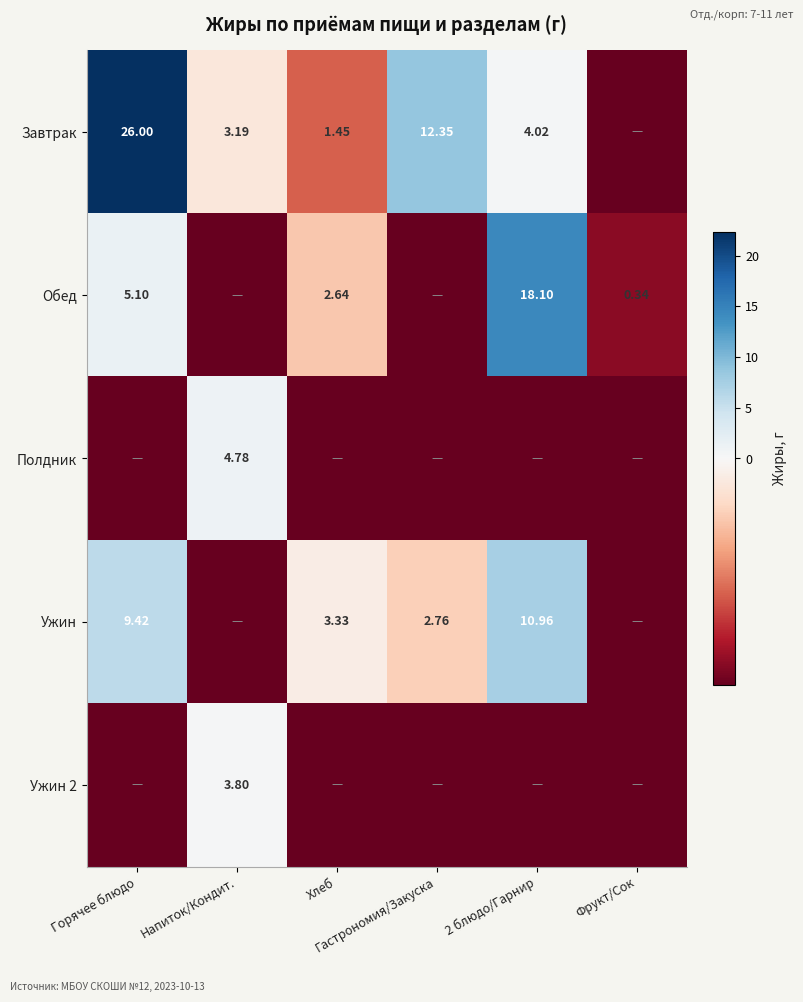

What is the total value across all series at Фрукт/Сок?

-17.7